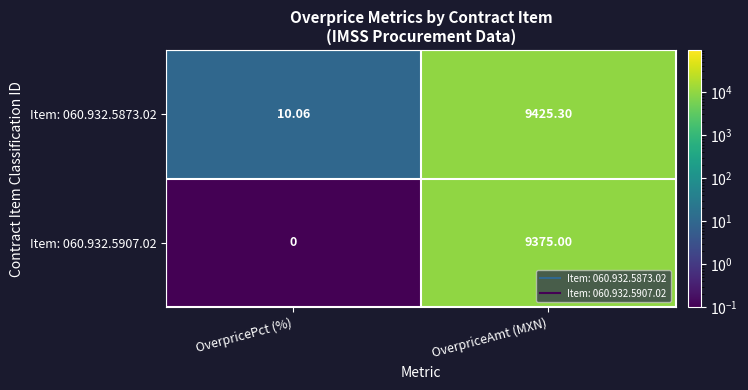

At which category is the sum across all series the highest?

OverpriceAmt (MXN)